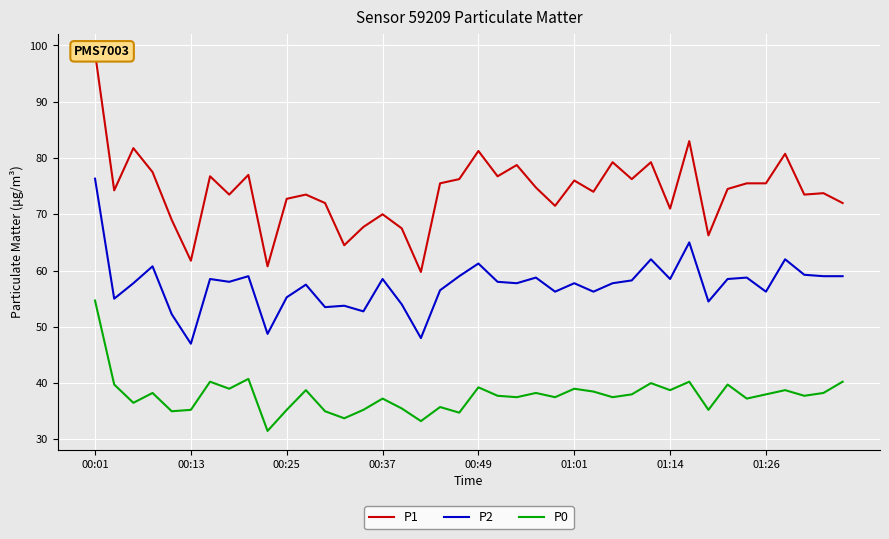

How many series are shown in this chart?

3